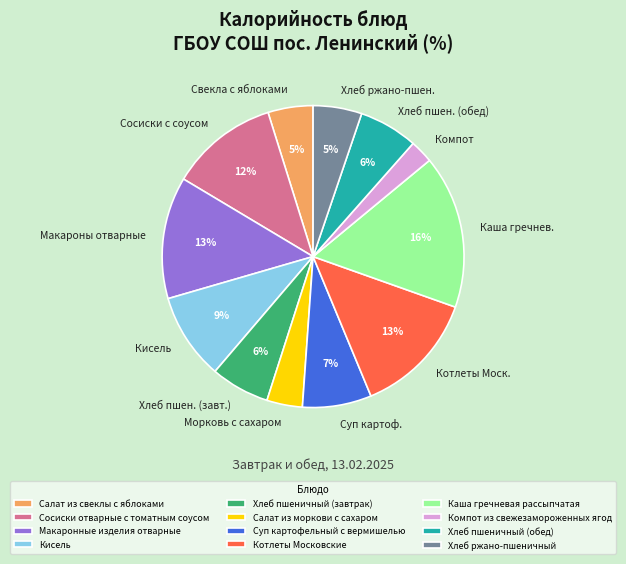

What is the largest slice in the pie chart?

Каша гречневая рассыпчатая